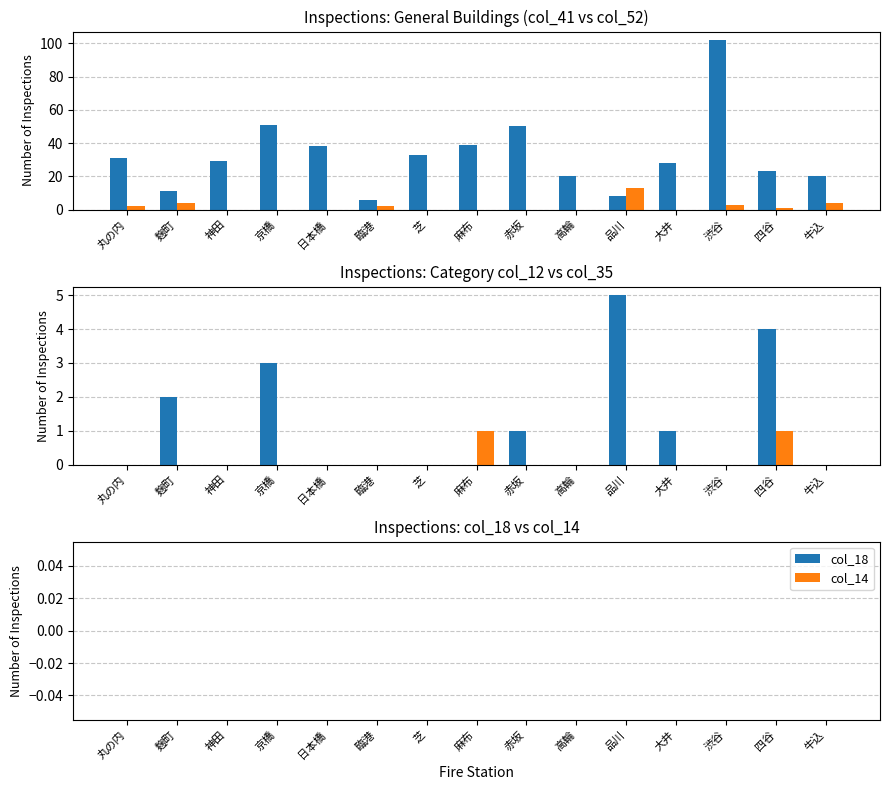

True or false: col_18 has a value of 0 at 牛込.

True